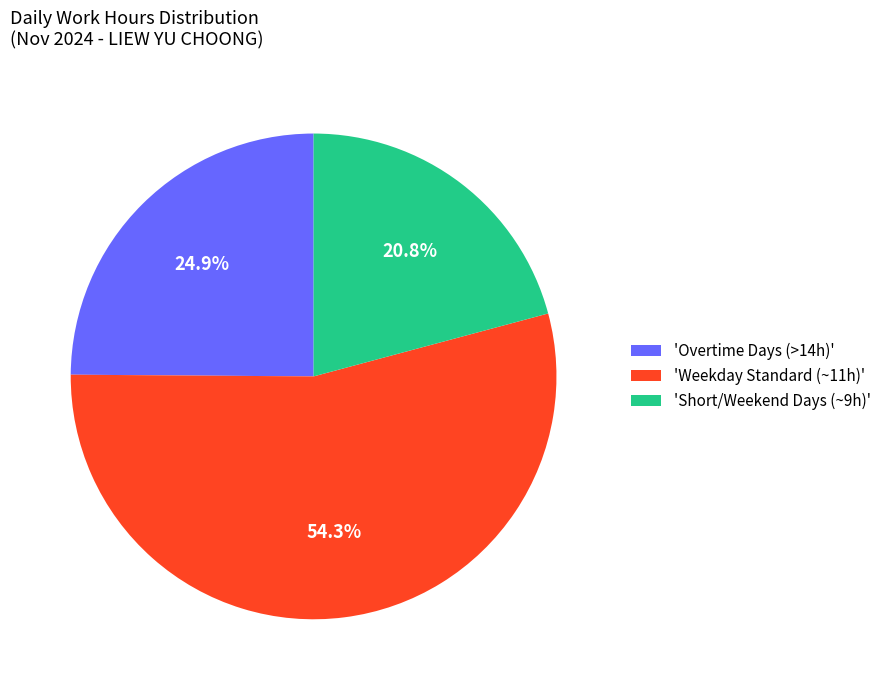

What is the largest slice in the pie chart?

'Weekday Standard (~11h)'